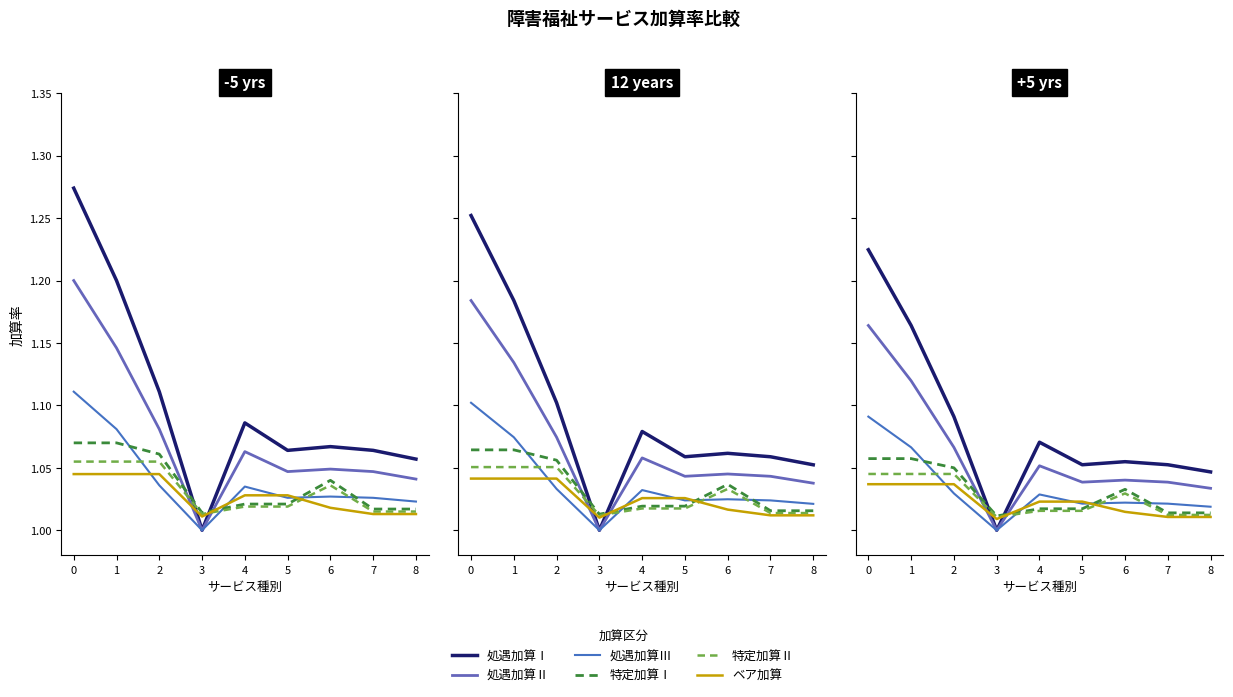

List the labels in order of 処遇加算Ⅲ value, largest first.

0, 1, 2, 4, 6, 5, 7, 8, 3